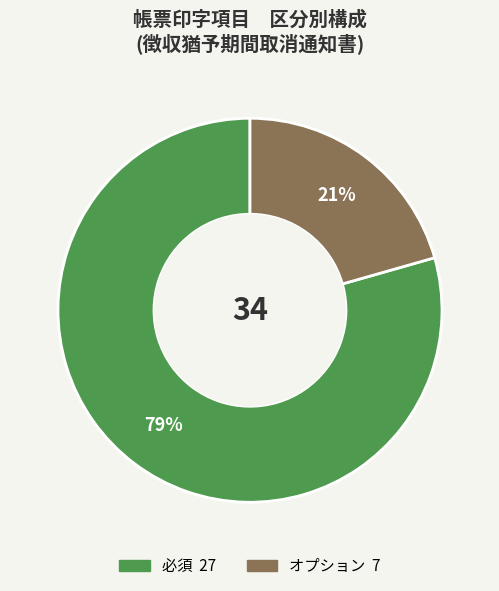

Do 必須 and オプション together represent more than half of the pie?

Yes